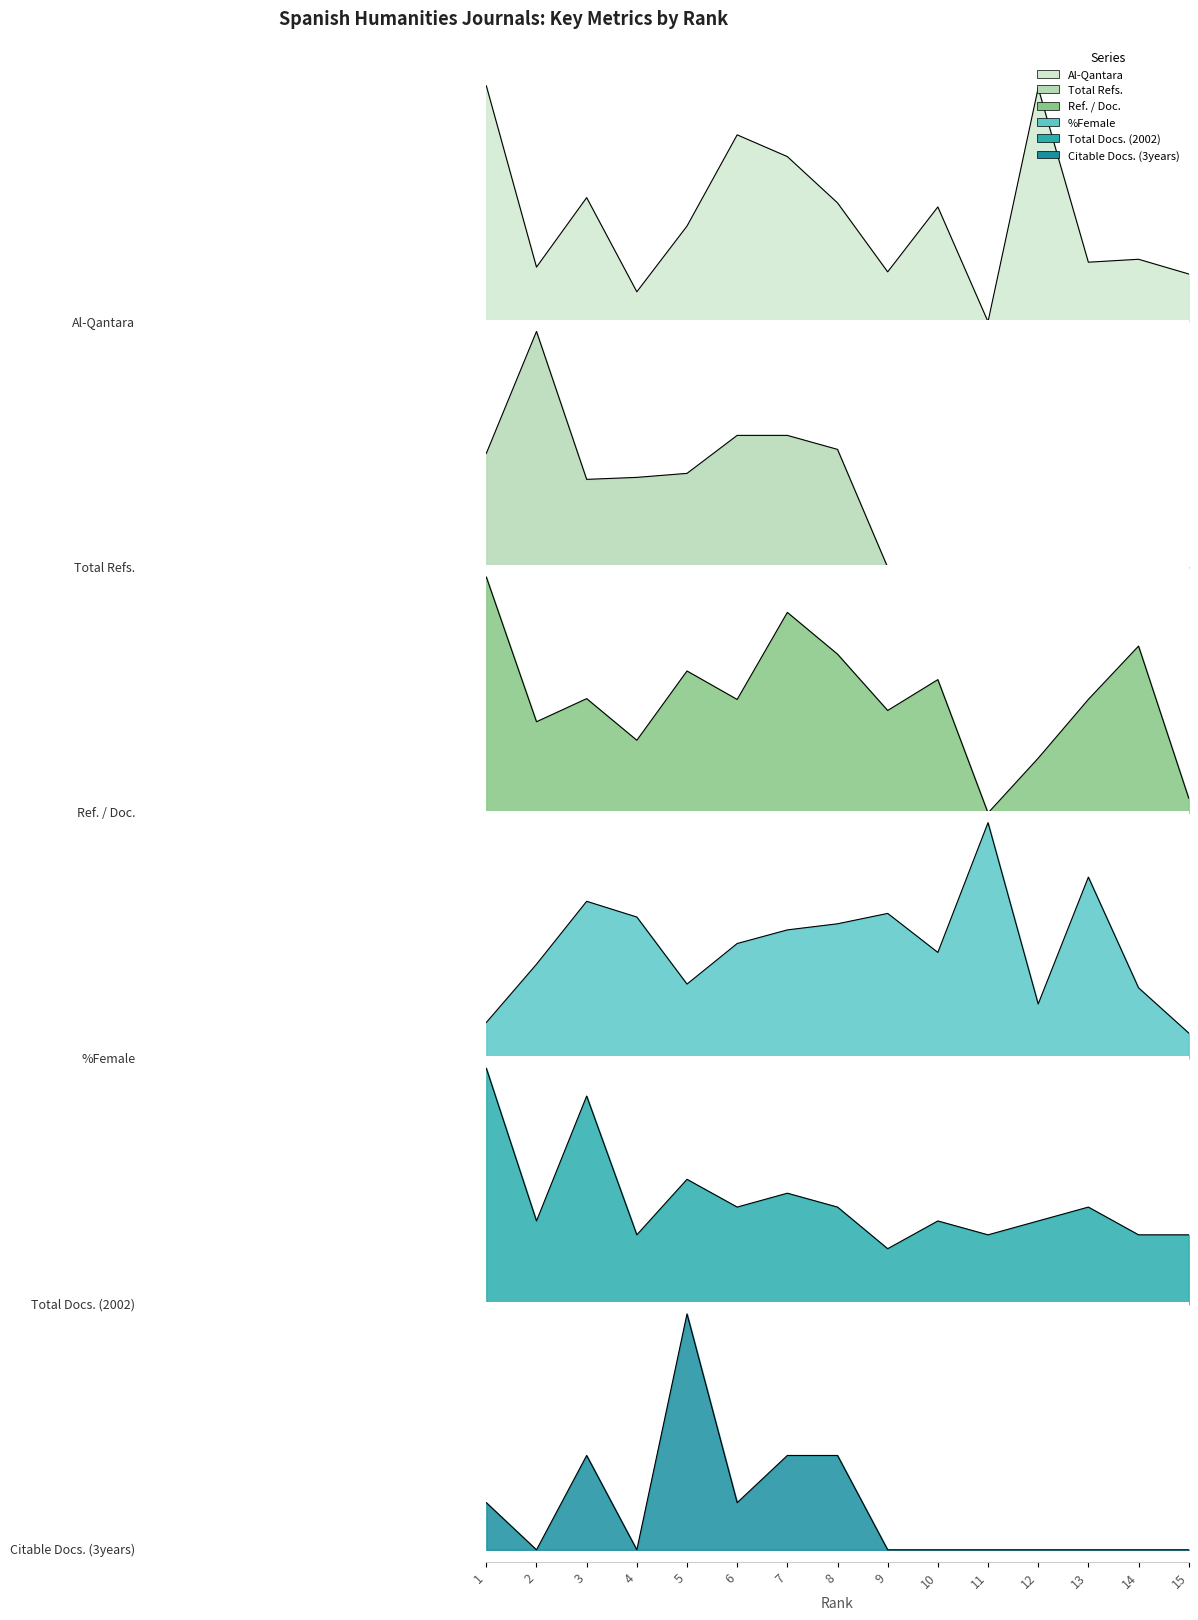

Reading right to left, list all the values displayed in this chart.

Al-Qantara_line: 15=292.0	14=382.0	13=364.0	12=1430.0	11=0.0	10=702.0	9=305.0	8=727.0	7=1010.0	6=1143.0	5=585.0	4=183.0	3=759.0	2=334.0	1=1443.0
Total Refs._line: 15=0.0	14=0.0	13=0.0	12=0.0	11=0.0	10=0.0	9=0.0	8=59.0	7=66.0	6=66.0	5=47.0	4=45.0	3=44.0	2=118.0	1=57.0
Ref. / Doc._line: 15=3.4	14=38.2	13=26.0	12=12.5	11=0.0	10=30.5	9=23.5	8=36.4	7=45.9	6=26.0	5=32.5	4=16.6	3=26.2	2=20.9	1=54.0
%Female_line: 15=10.8	14=30.0	13=76.9	12=23.1	11=100.0	10=45.0	9=61.5	8=57.1	7=54.5	6=48.8	5=31.6	4=60.0	3=66.7	2=40.0	1=15.3
Total Docs. (2002)_line: 15=5.0	14=5.0	13=7.0	12=6.0	11=5.0	10=6.0	9=4.0	8=7.0	7=8.0	6=7.0	5=9.0	4=5.0	3=15.0	2=6.0	1=17.0
Citable Docs. (3years)_line: 15=0.0	14=0.0	13=0.0	12=0.0	11=0.0	10=0.0	9=0.0	8=2.0	7=2.0	6=1.0	5=5.0	4=0.0	3=2.0	2=0.0	1=1.0